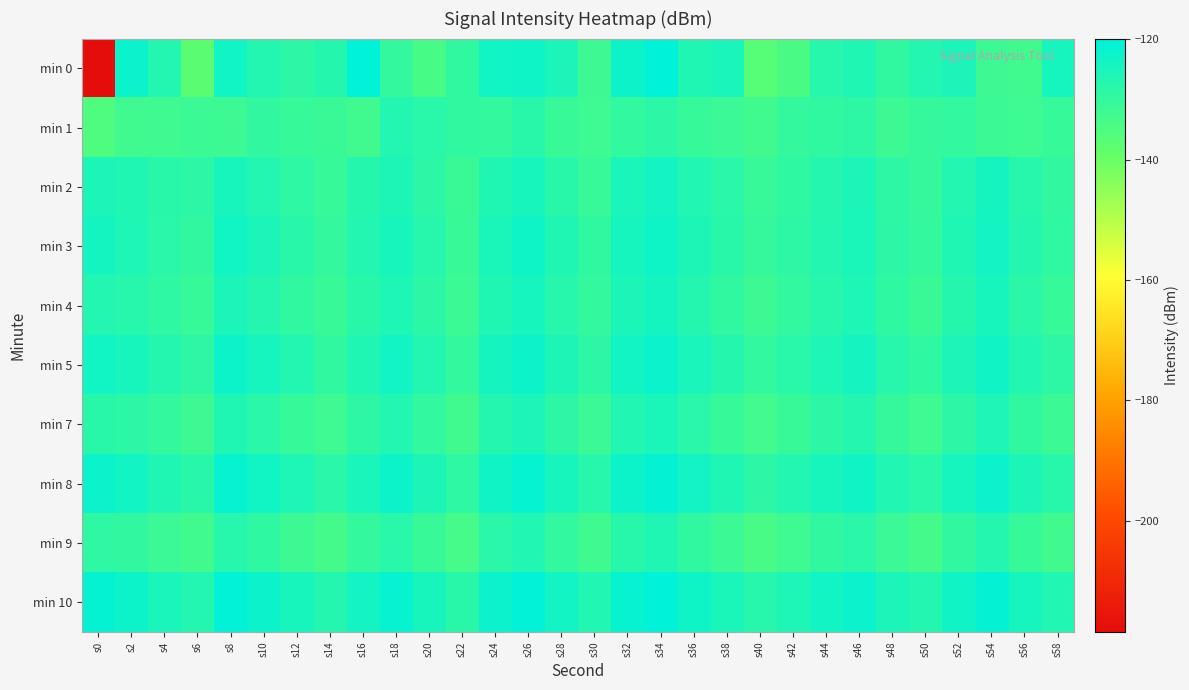

What is the difference between the highest and lowest values at s22?

5.8